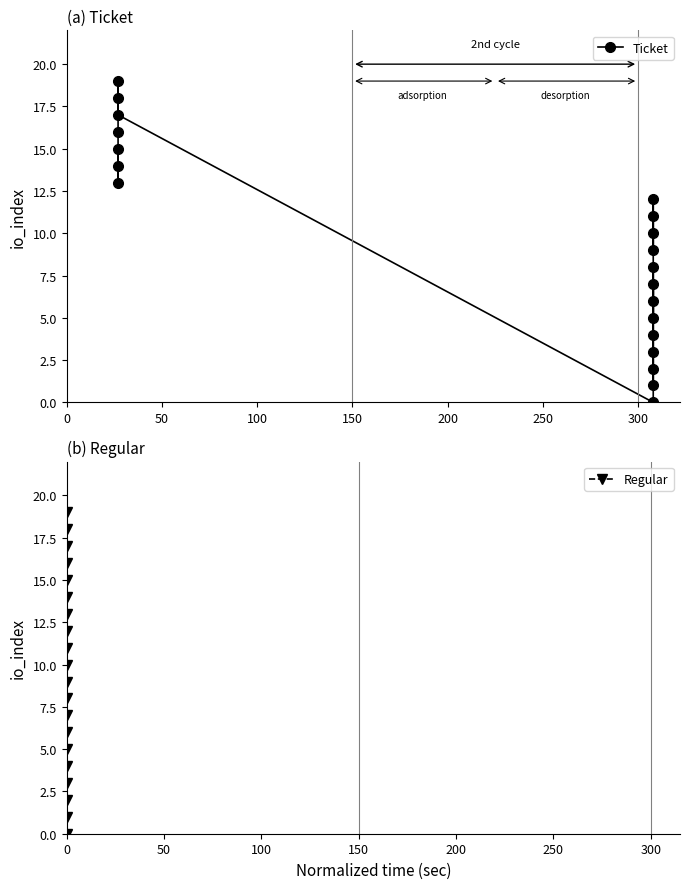

The value of Ticket at 350 is -8. True or false?

False